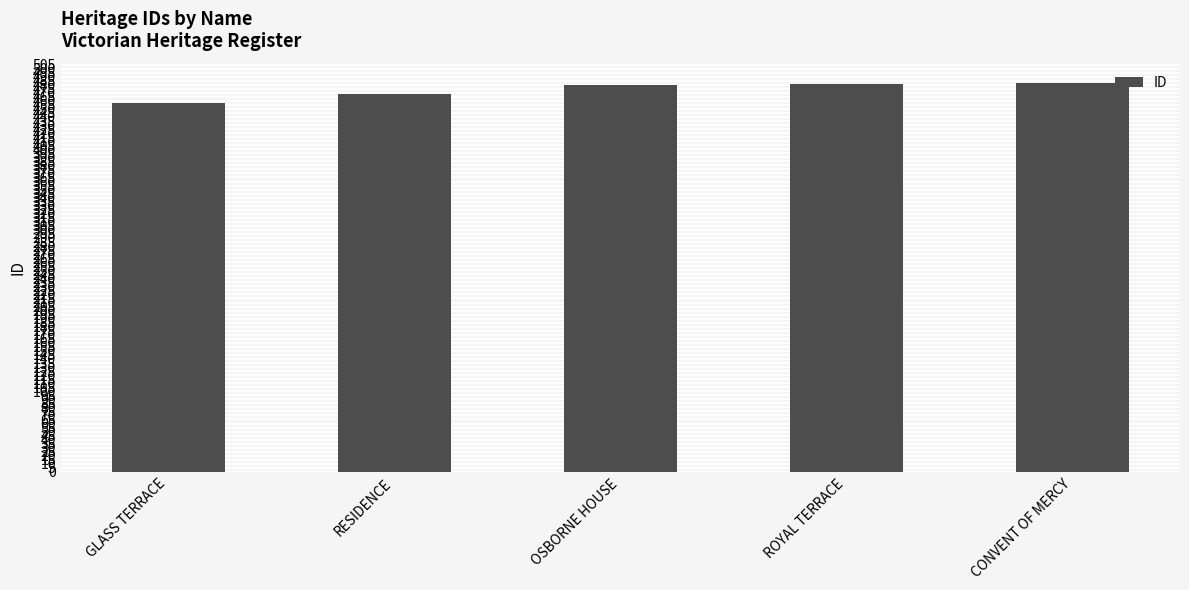

At which label is the value closest to 469?

RESIDENCE